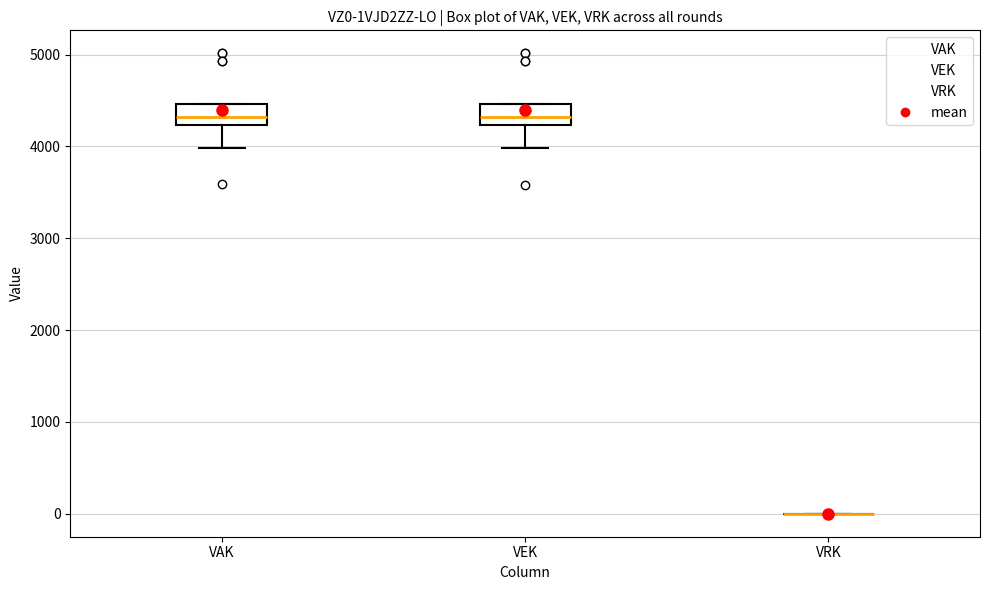

Reading left to right, read every box against the y-axis: the position of its median line, the range the box covers, and the ends of its whiskers. The values are not printed on the chart, so give them approximately, as read against the axis.

VAK: median 4300, box 4200 to 4500, whiskers 4000 to 4500
VEK: median 4300, box 4200 to 4500, whiskers 4000 to 4500
VRK: box collapsed to a line at 0, whiskers 0 to 0